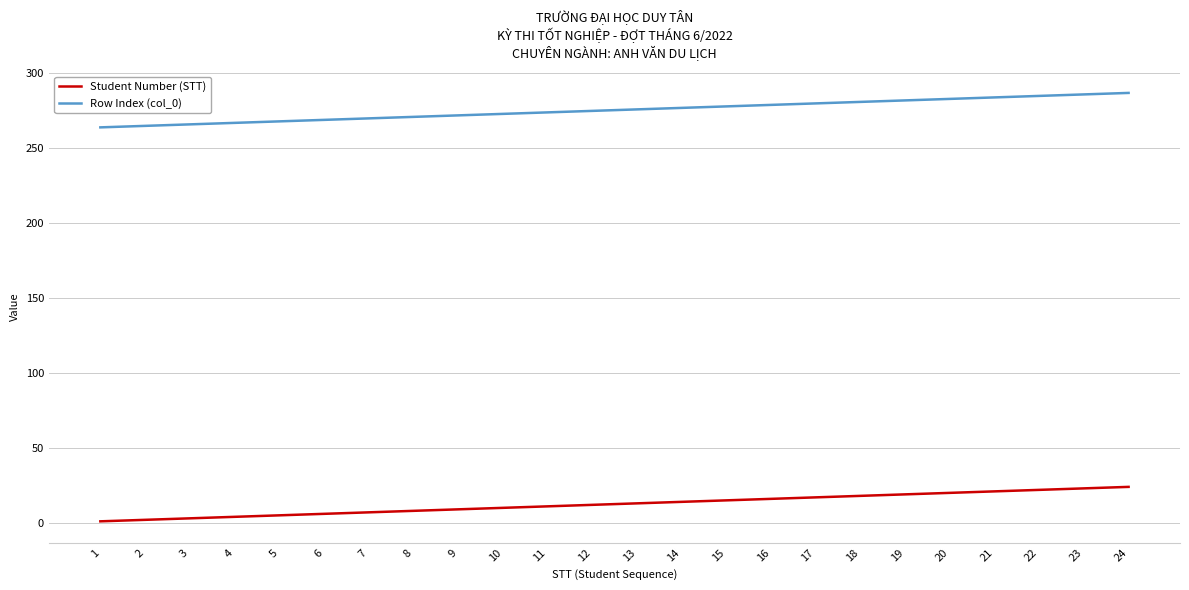

True or false: Row Index (col_0) and Student Number (STT) cross at least once.

False